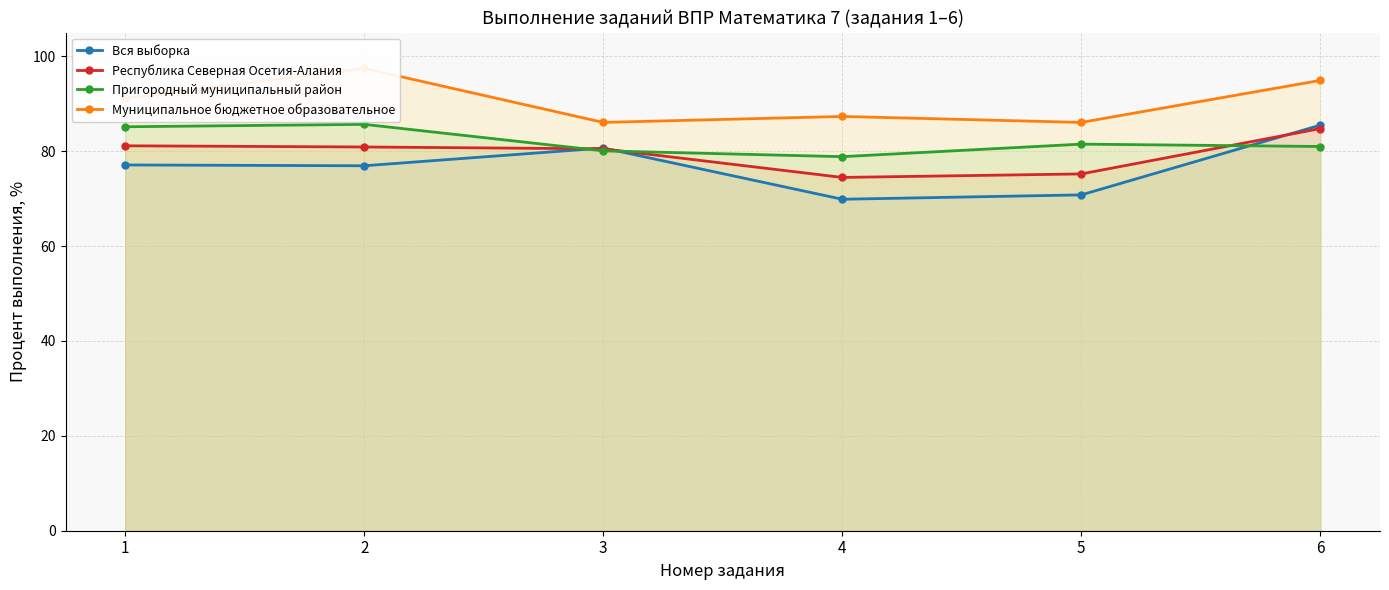

Where do Вся выборка and Пригородный муниципальный район first cross each other?

2 and 3